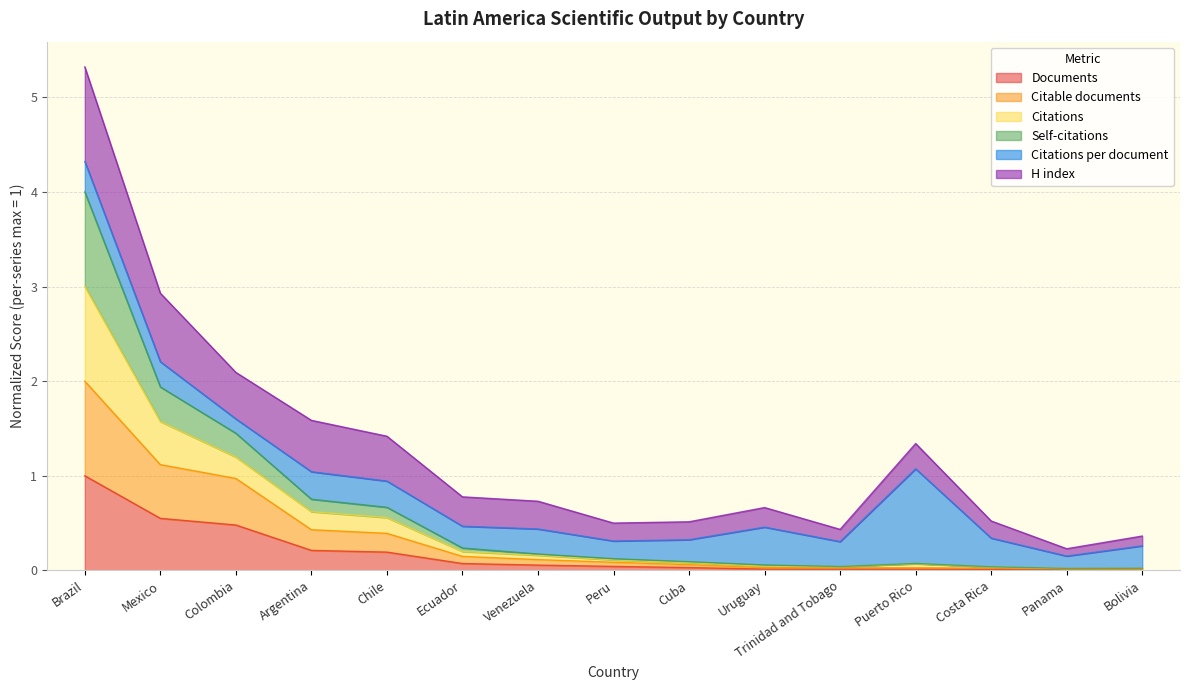

Rank the categories by Documents value from highest to lowest.

Brazil, Mexico, Colombia, Argentina, Chile, Ecuador, Venezuela, Peru, Cuba, Uruguay, Trinidad and Tobago, Puerto Rico, Costa Rica, Panama, Bolivia